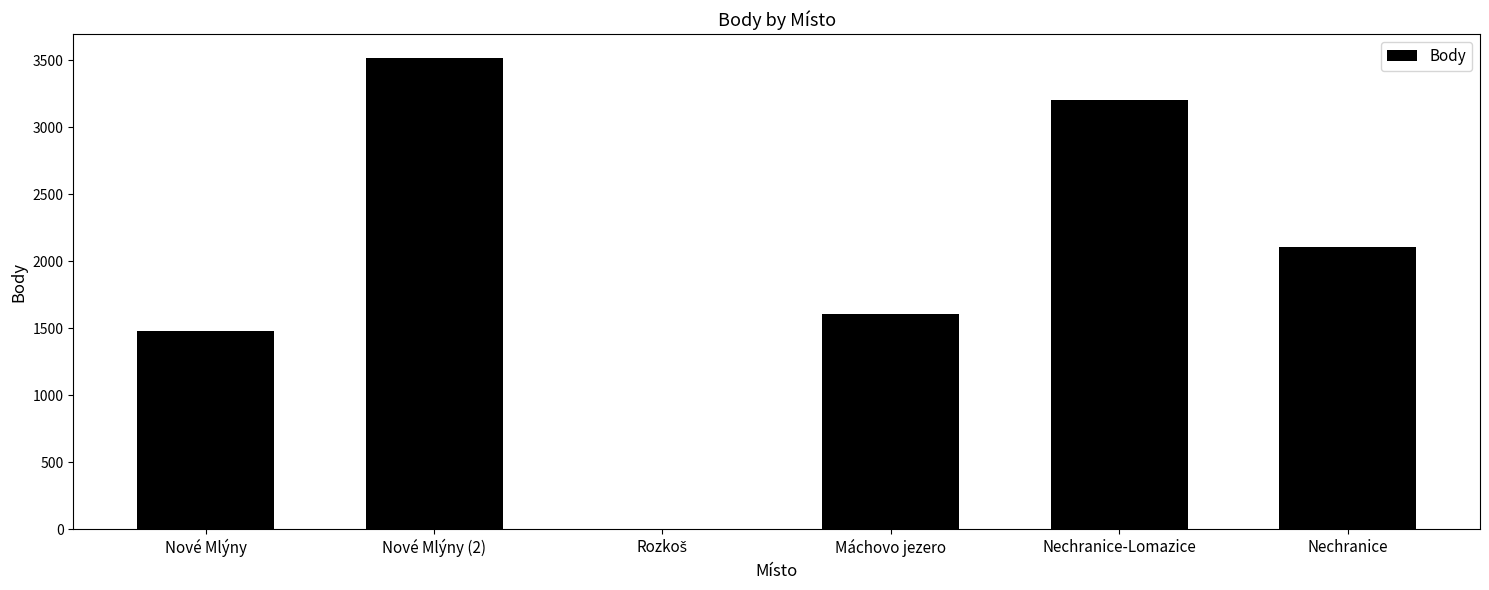

Reading left to right, extract all data points from this chart.

1479	3517	0	1608	3200	2108